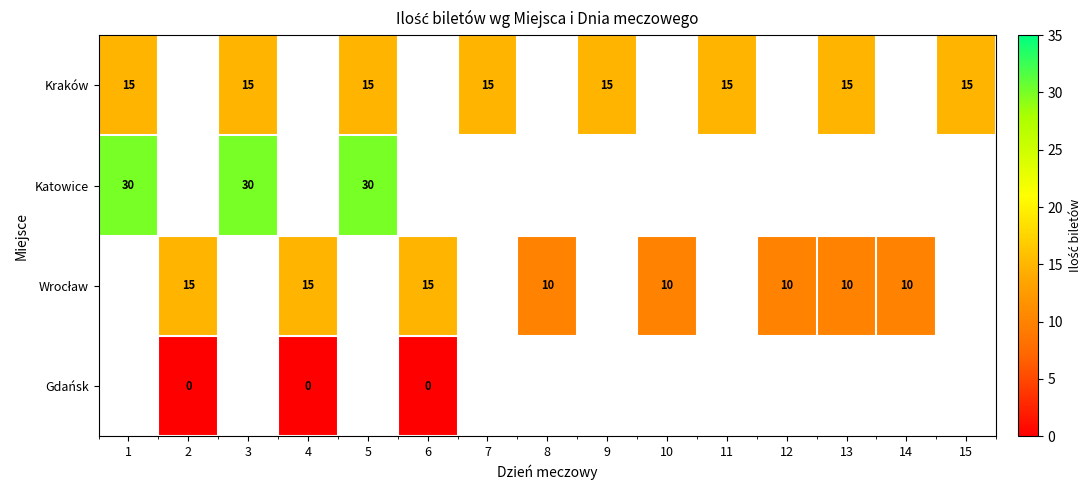

The value of Kraków at 11 is 8. True or false?

False